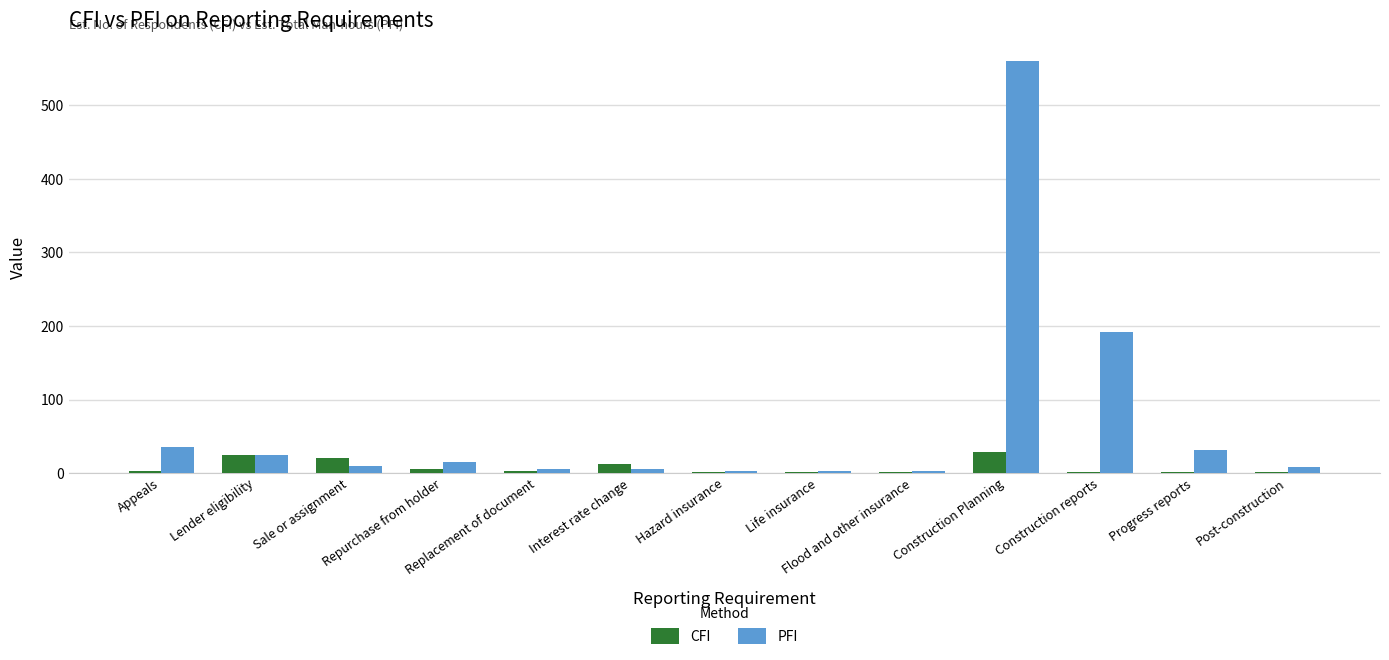

At which label does PFI reach its peak?

Construction Planning